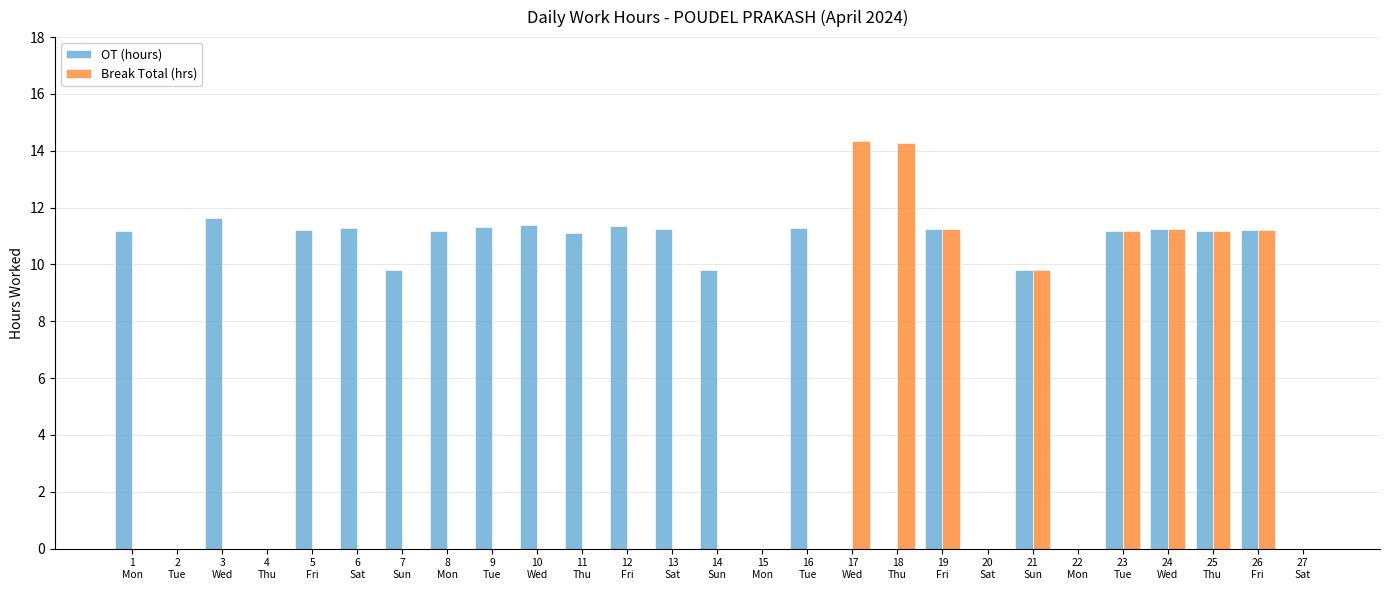

Which series changed the most between 9
Tue and 18
Thu?

Break Total (hrs)